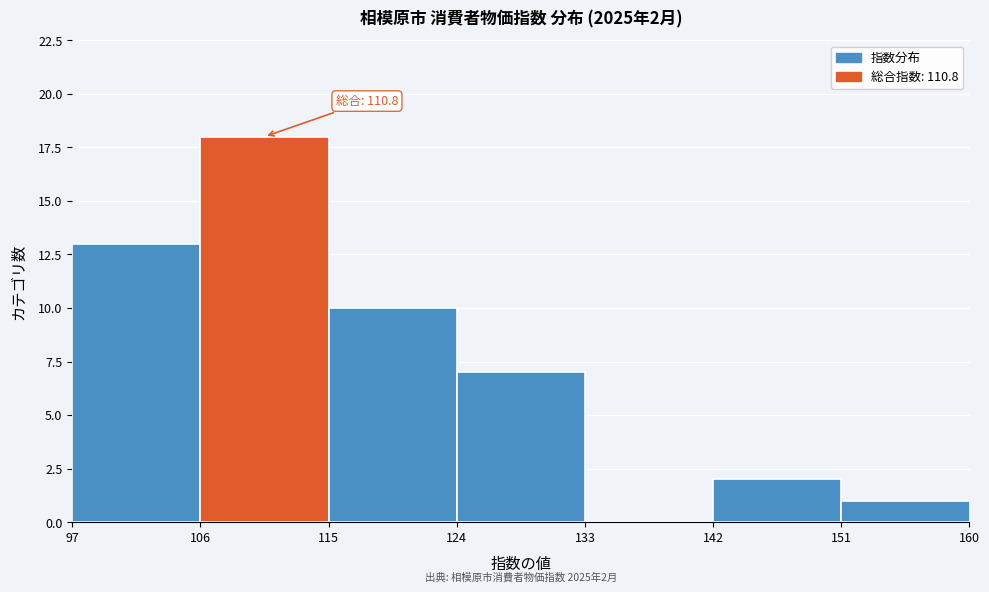

Over which range of the x-axis is the bar tallest?

106 to 115